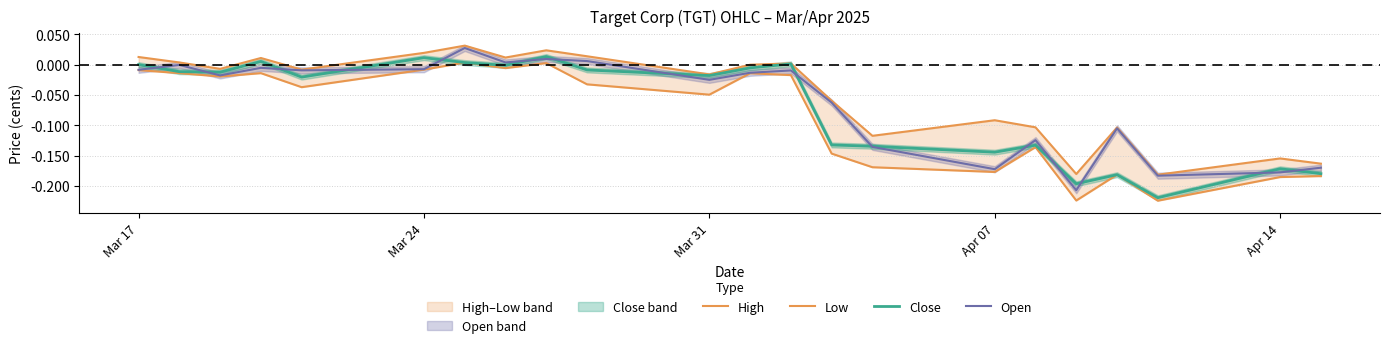

Which series has the largest total across all categories?

High